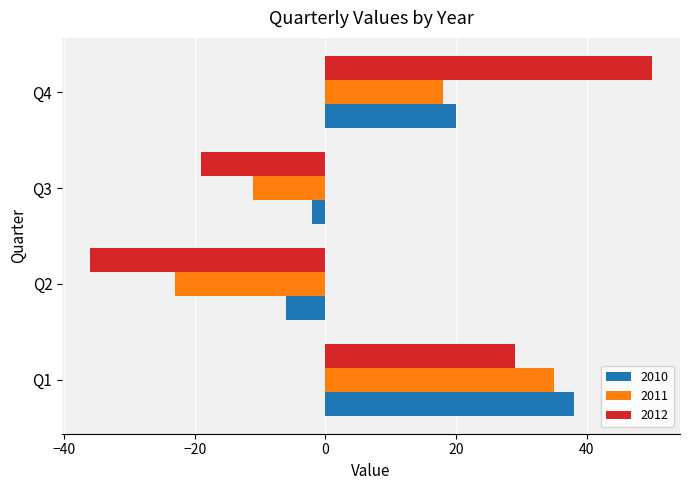

What is the average value of the 2012 series?

6